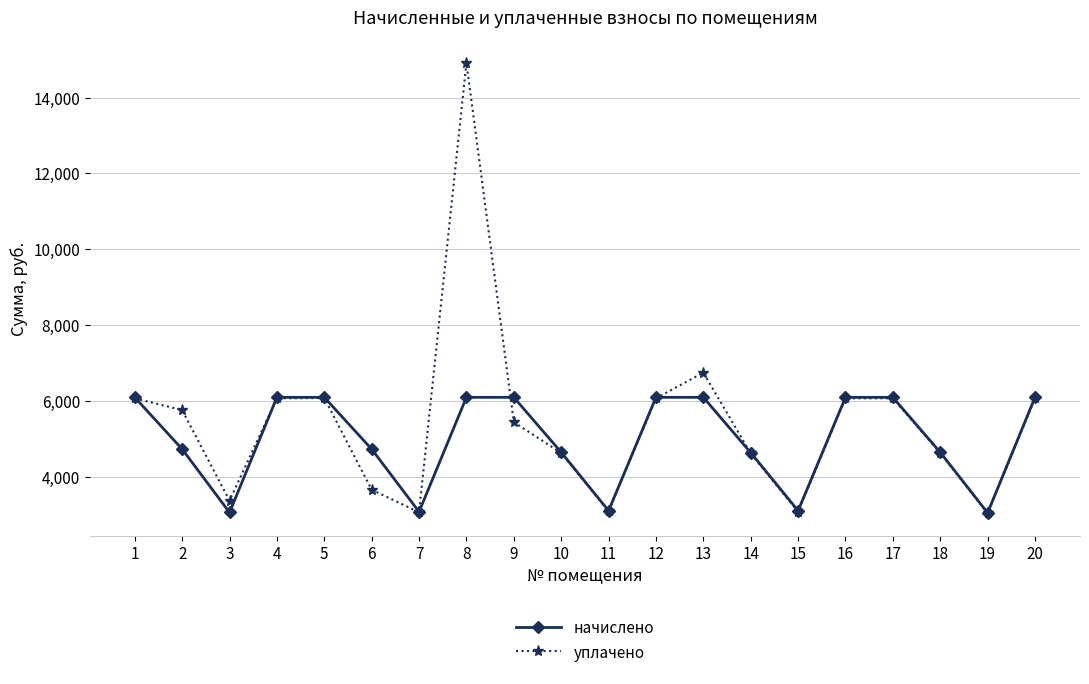

What is the highest value of the уплачено series?

14918.8